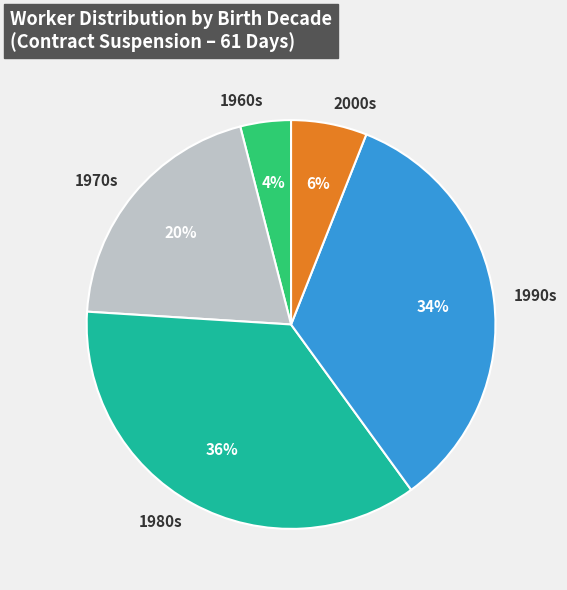

To the nearest percent, what is the difference between the largest and smallest slice percentages?

32%